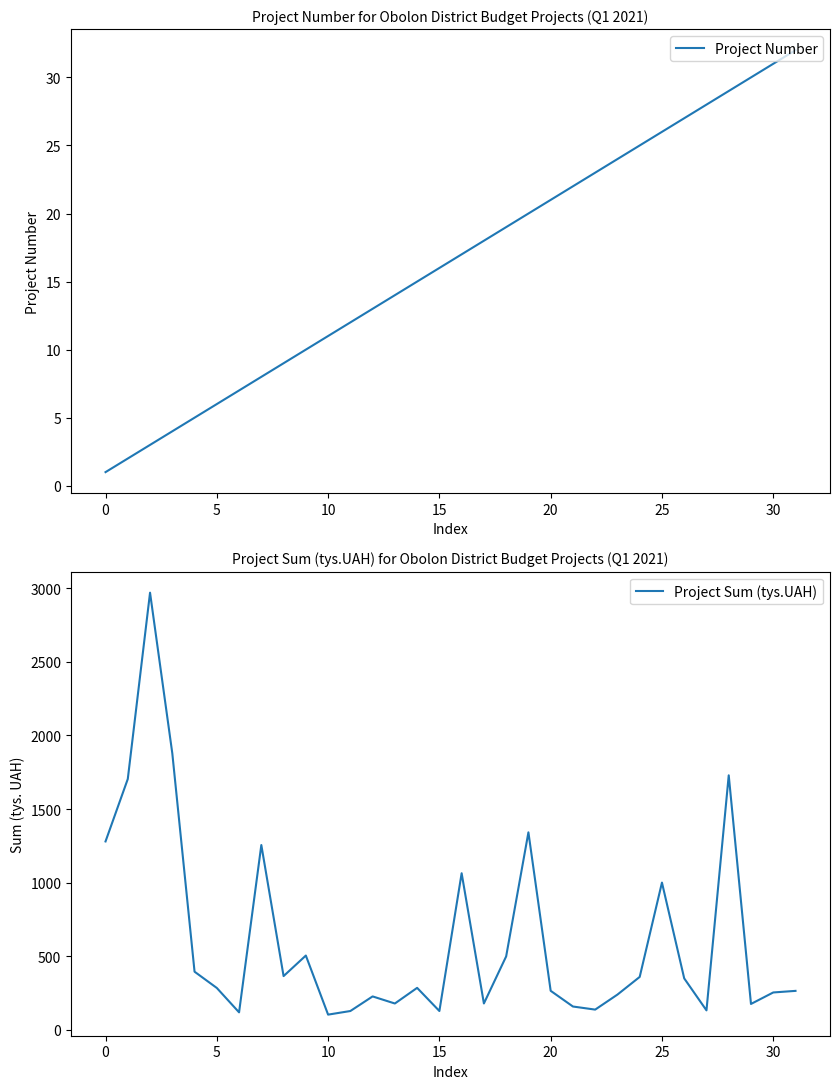

True or false: Project Sum (tys.UAH) and Project Number intersect in this chart.

False